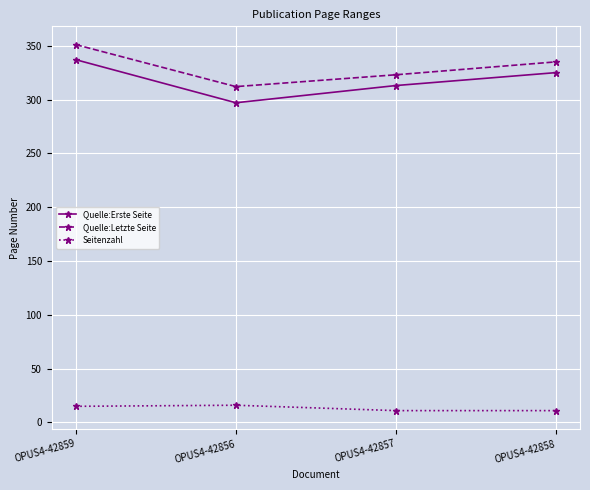

At which category does the chart reach its peak across all series?

OPUS4-42859